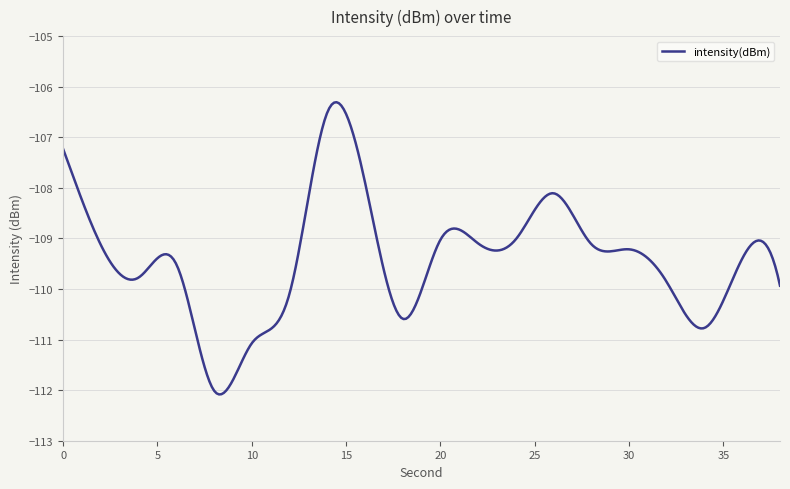

What is the smallest value displayed?

-112.1